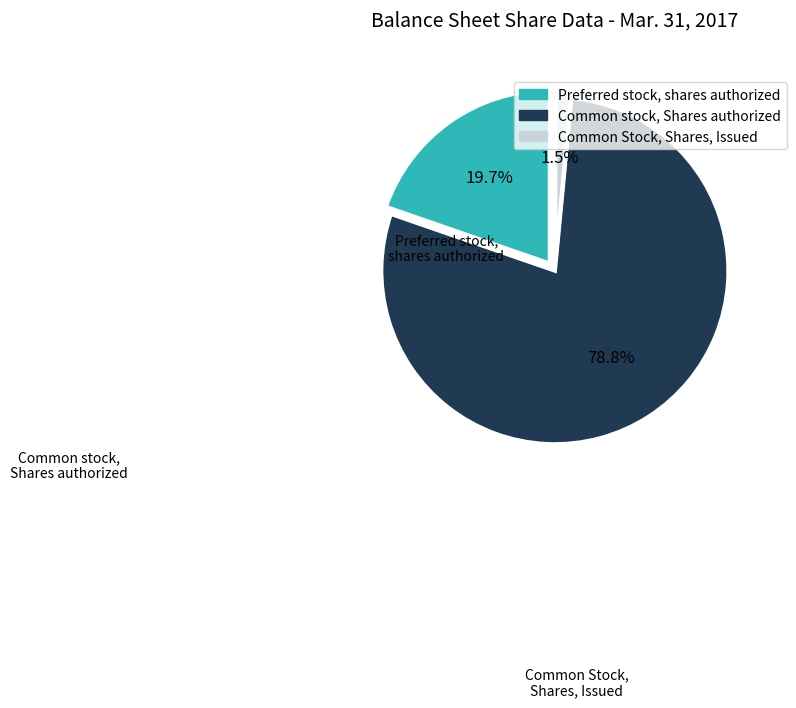

To the nearest percent, what portion does Common Stock, Shares, Issued represent?

2%